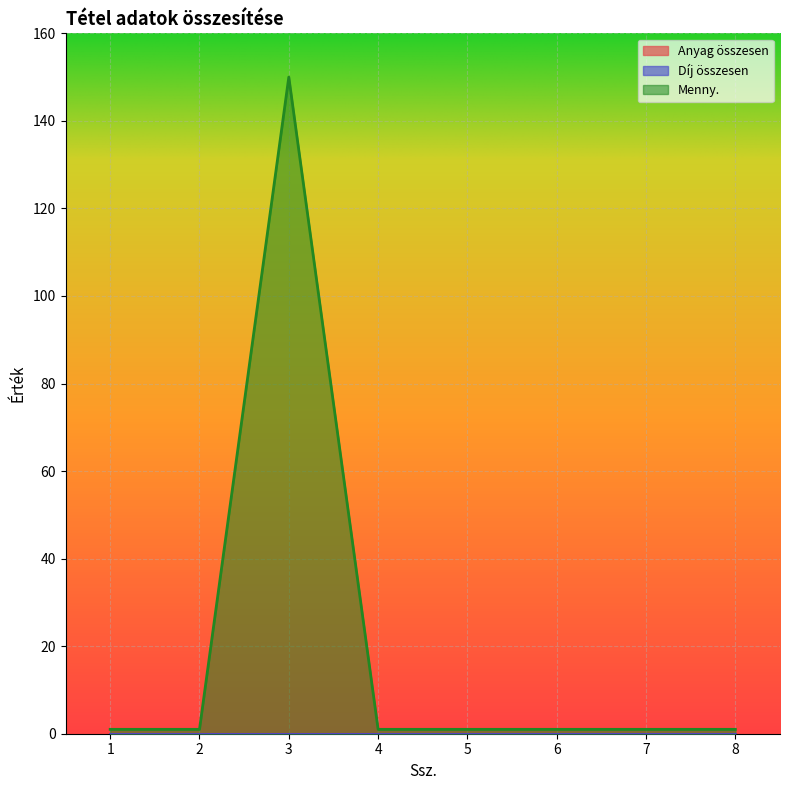

Which series changed the most between 1 and 7?

Anyag összesen